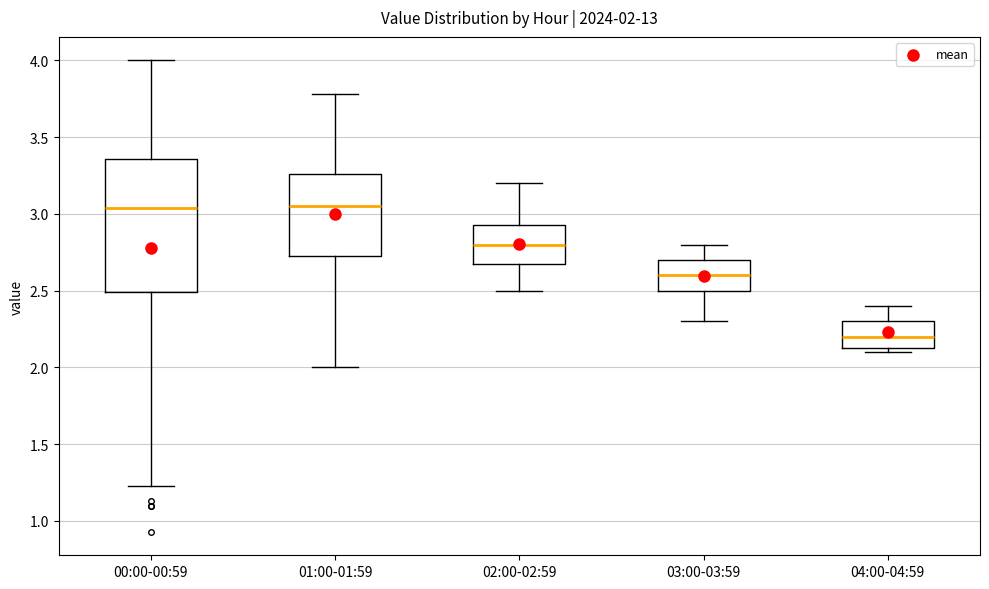

Which box is the tallest, from its lower edge to its upper edge?

00:00-00:59